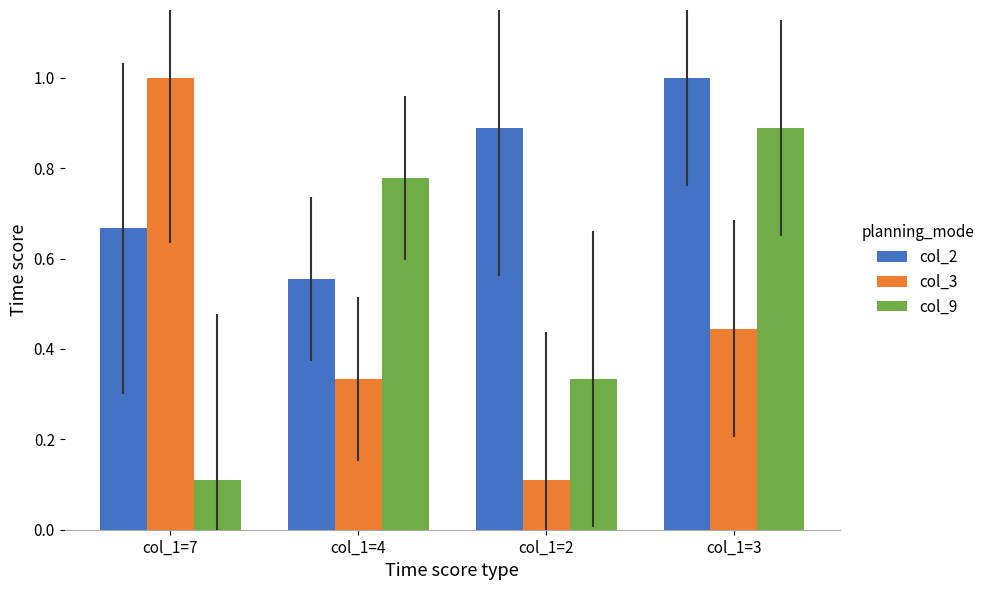

Is it true that col_3 equals 0.1 at col_1=2?

True